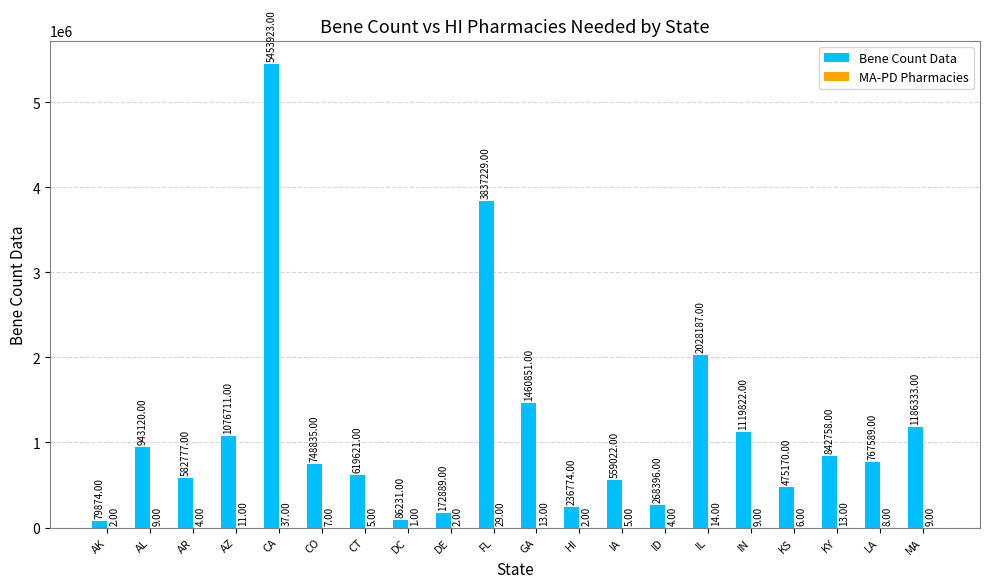

Which series changed the most between AL and IL?

Bene Count Data